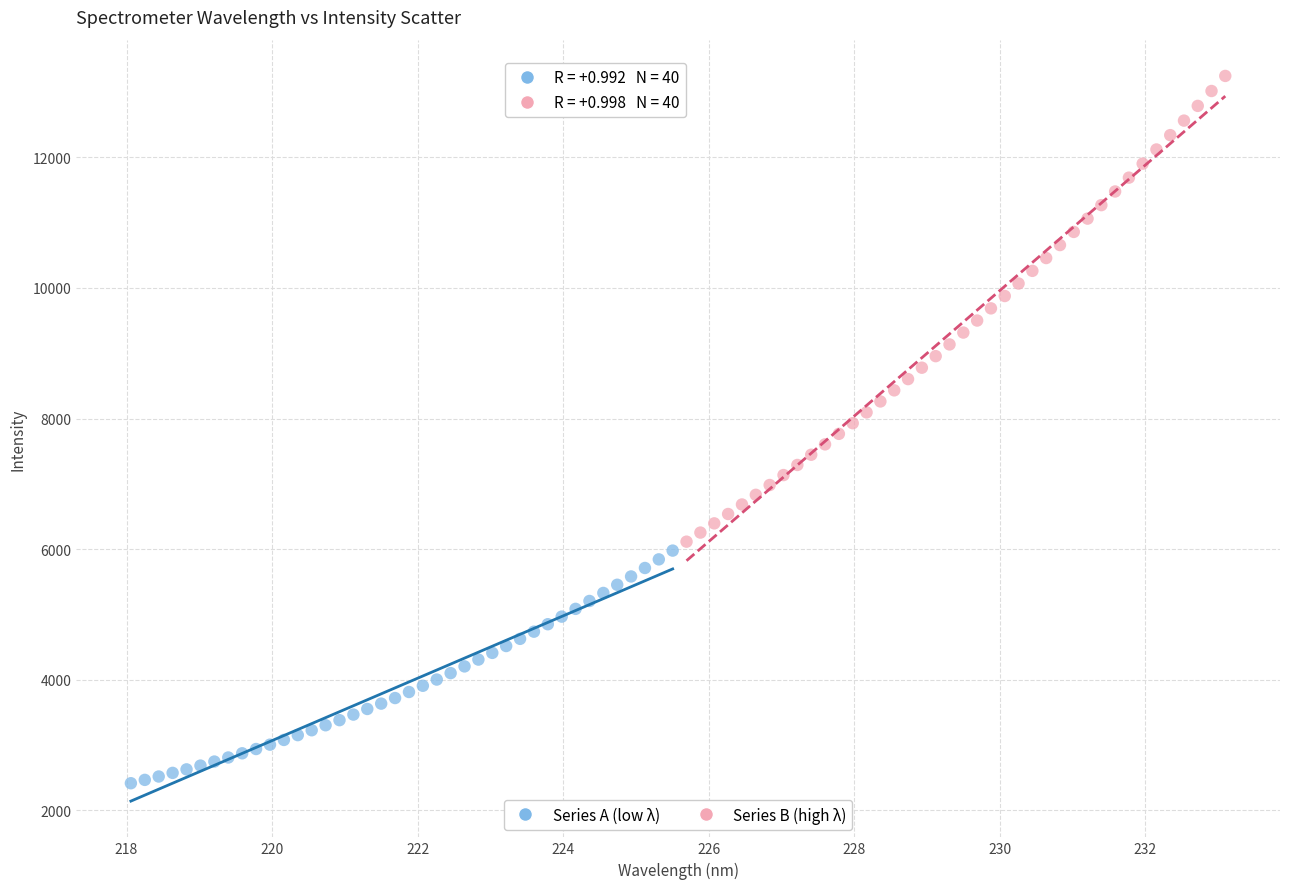

Which series reaches the minimum Y coordinate?

Series A (low λ)